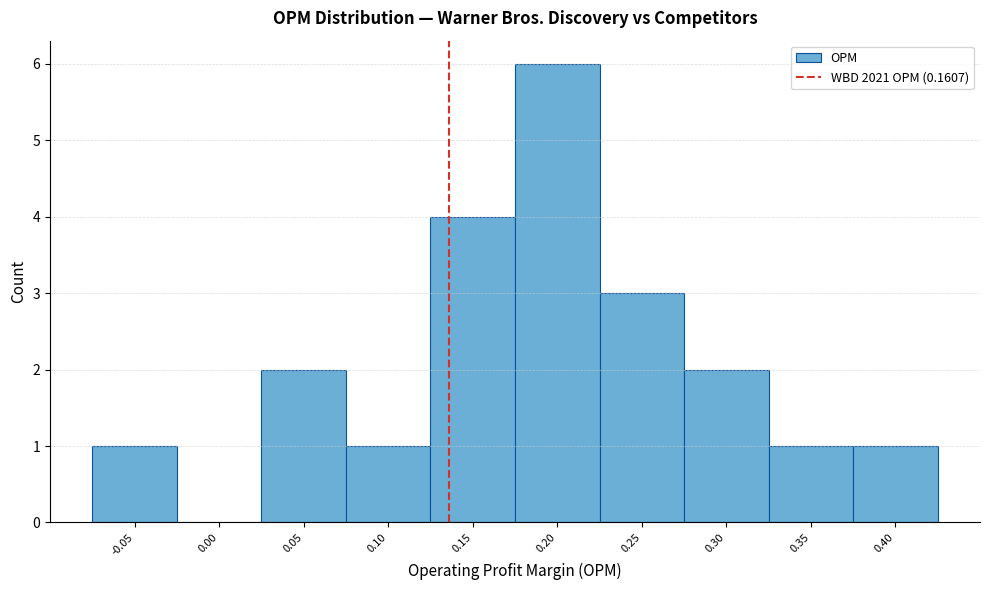

Reading right to left, transcribe all the data shown in this chart.

0.40=1	0.35=1	0.30=2	0.25=3	0.20=6	0.15=4	0.10=1	0.05=2	0.00=0	-0.05=1